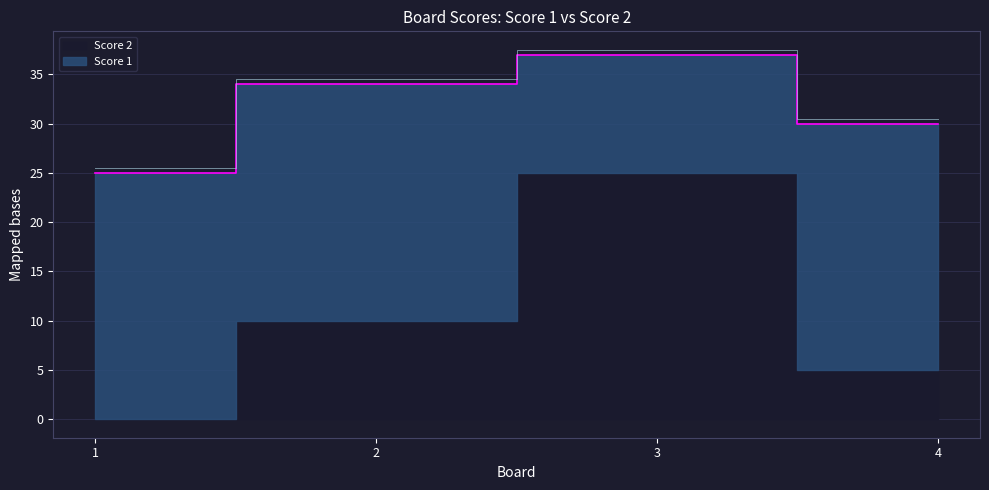

Reading left to right, what are all the values shown in this chart?

Score 1: 25	24	12	25
Score 2: 0	10	25	5